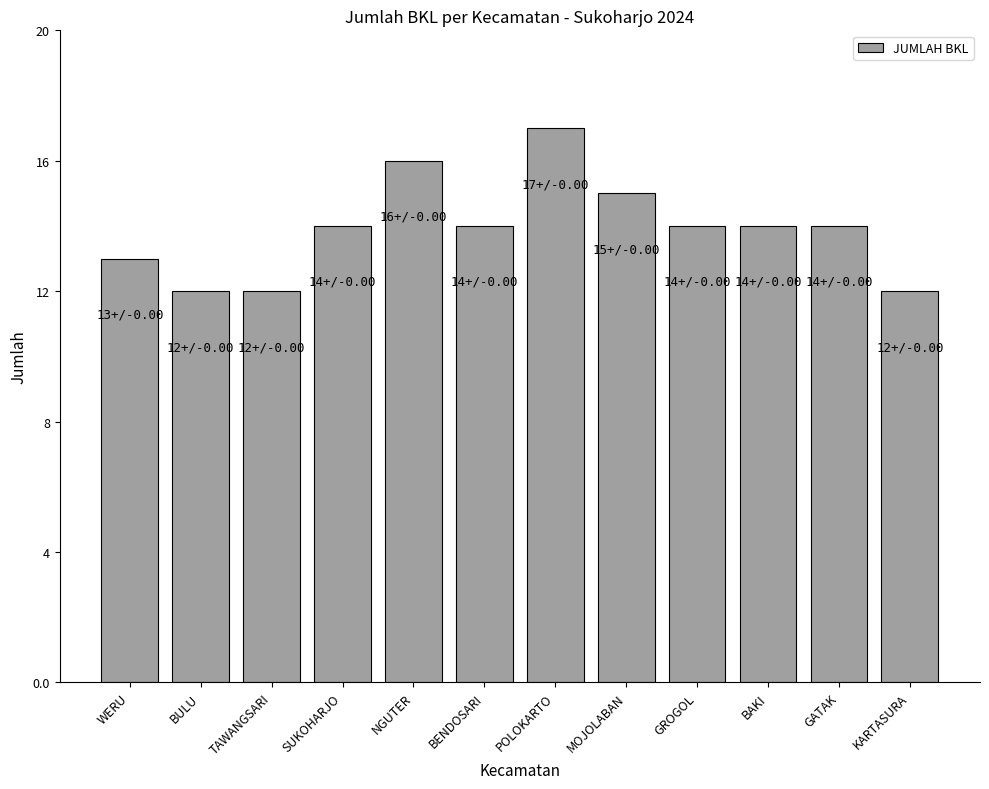

Read the value at NGUTER.

16